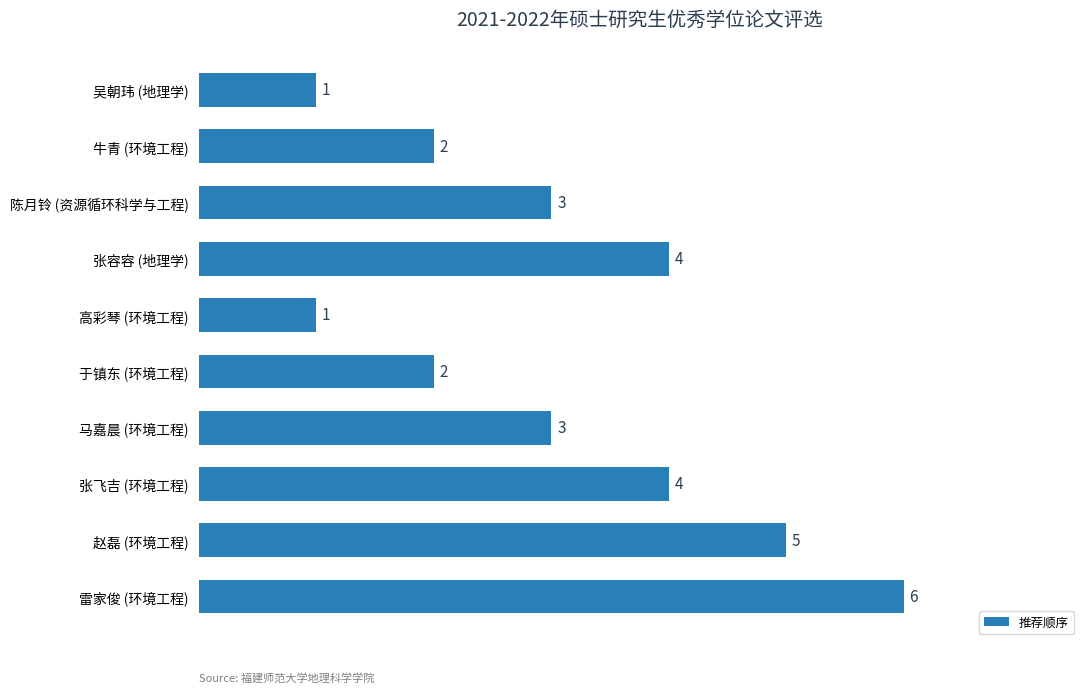

What is the average value?

3